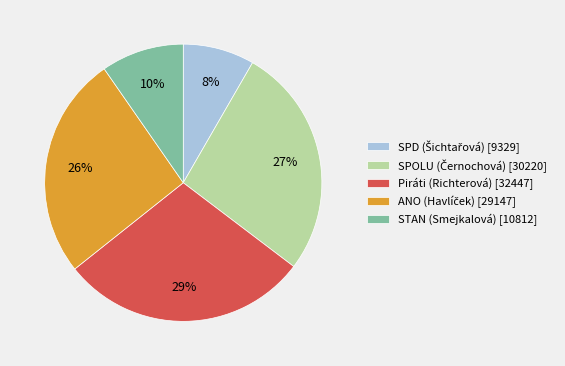

Between STAN (Smejkalová) and Piráti (Richterová), which is larger?

Piráti (Richterová)